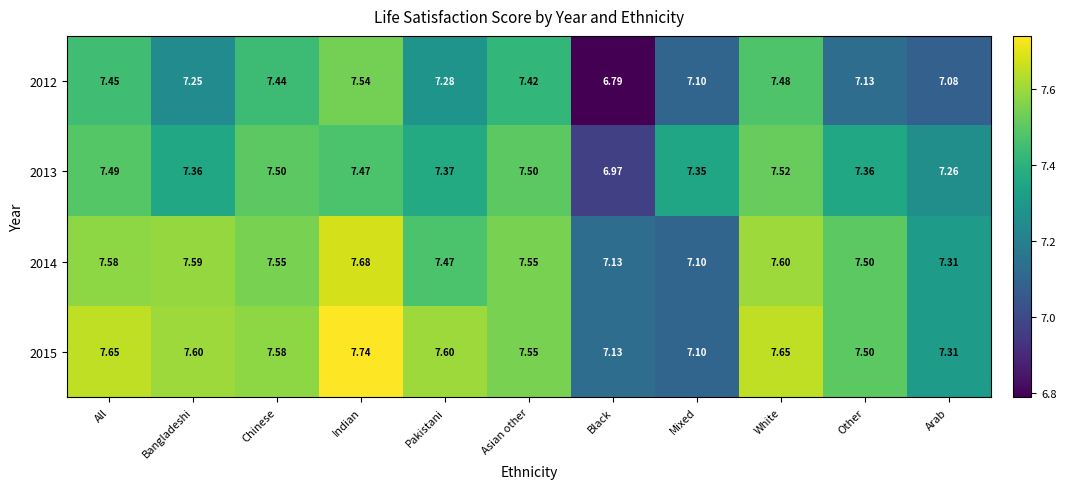

Which category has the highest value across all series?

Indian